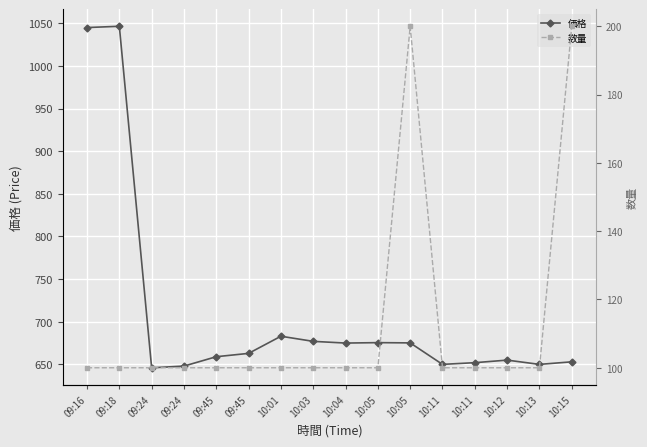

True or false: 数量 and 価格 intersect in this chart.

False